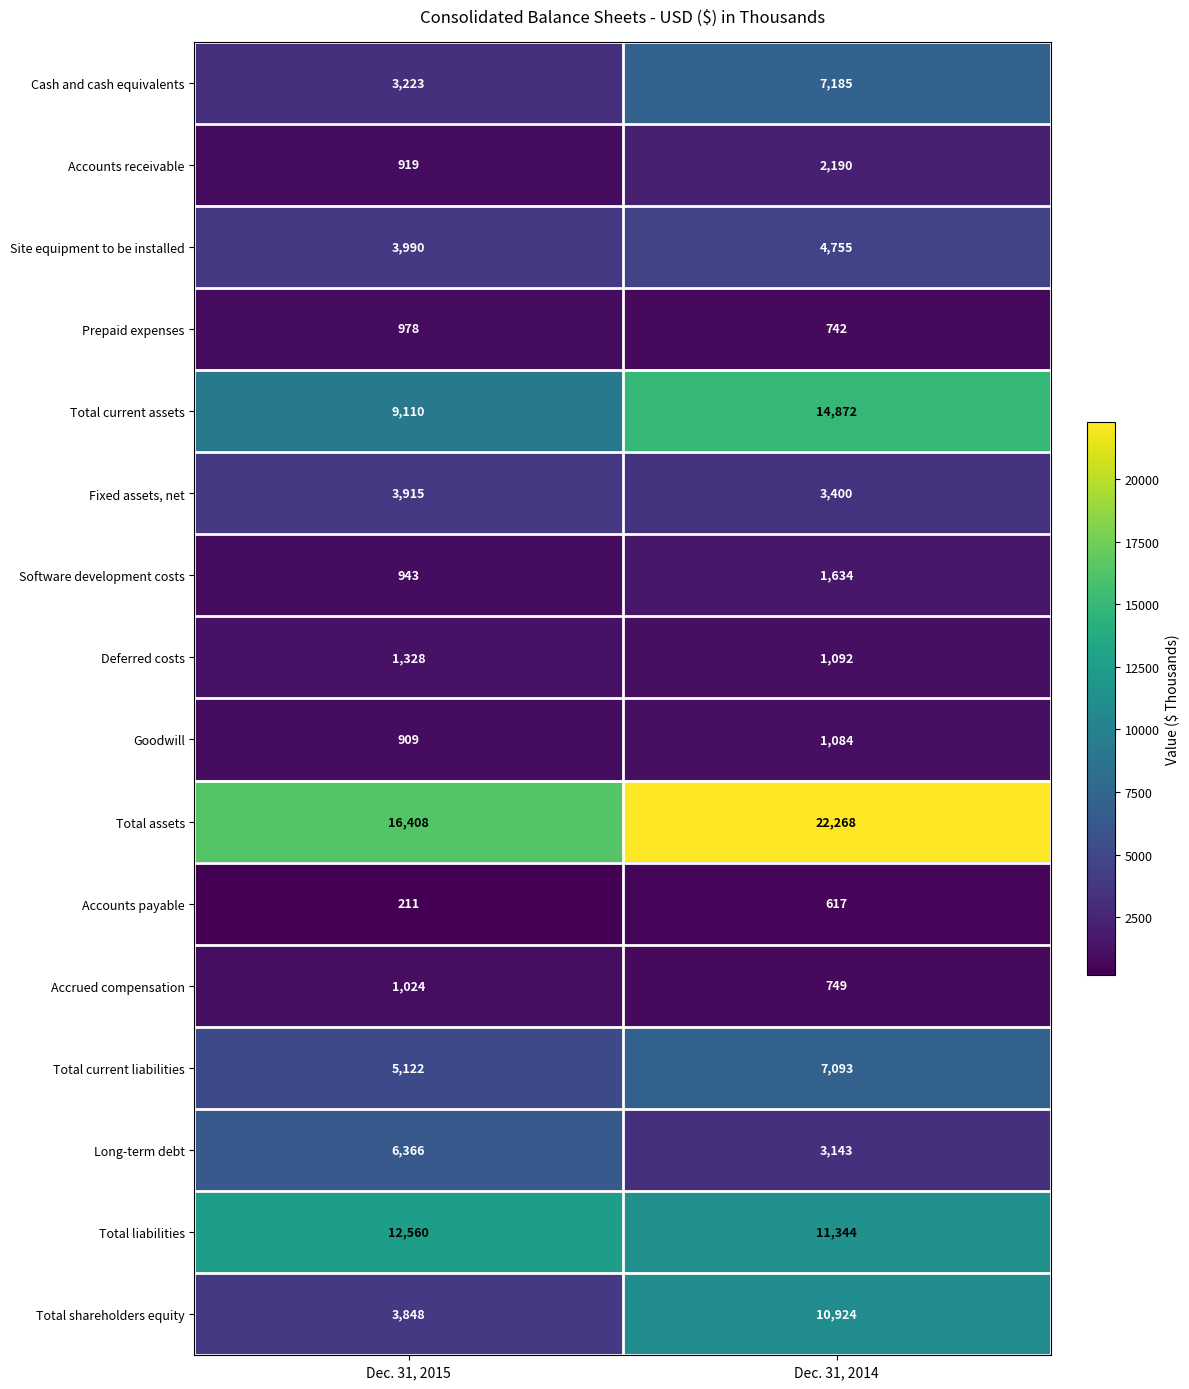

What is the total value across all series at Dec. 31, 2015?

70854